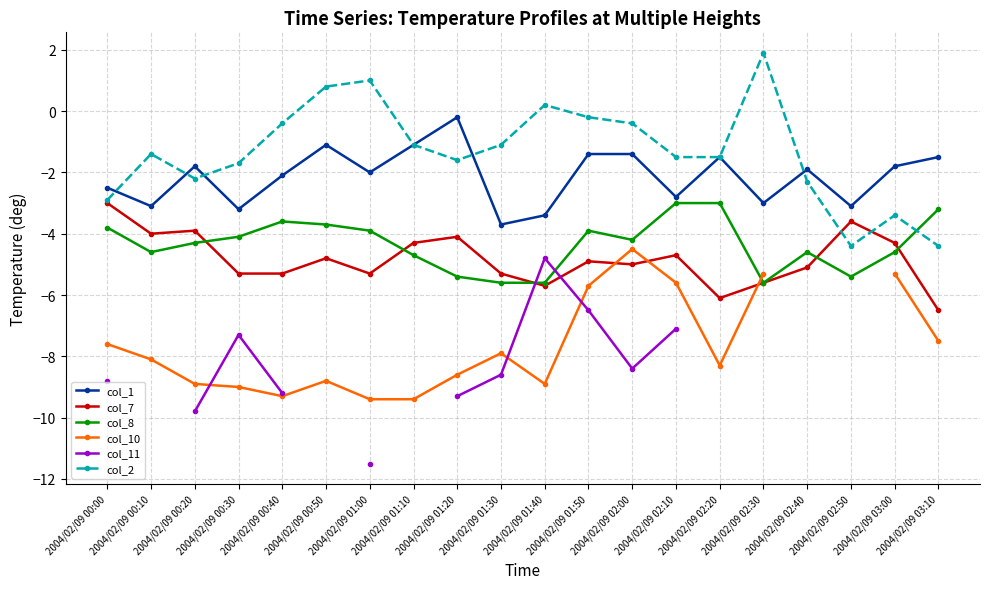

At which label is col_11 closest to -8?

2004/02/09 02:00